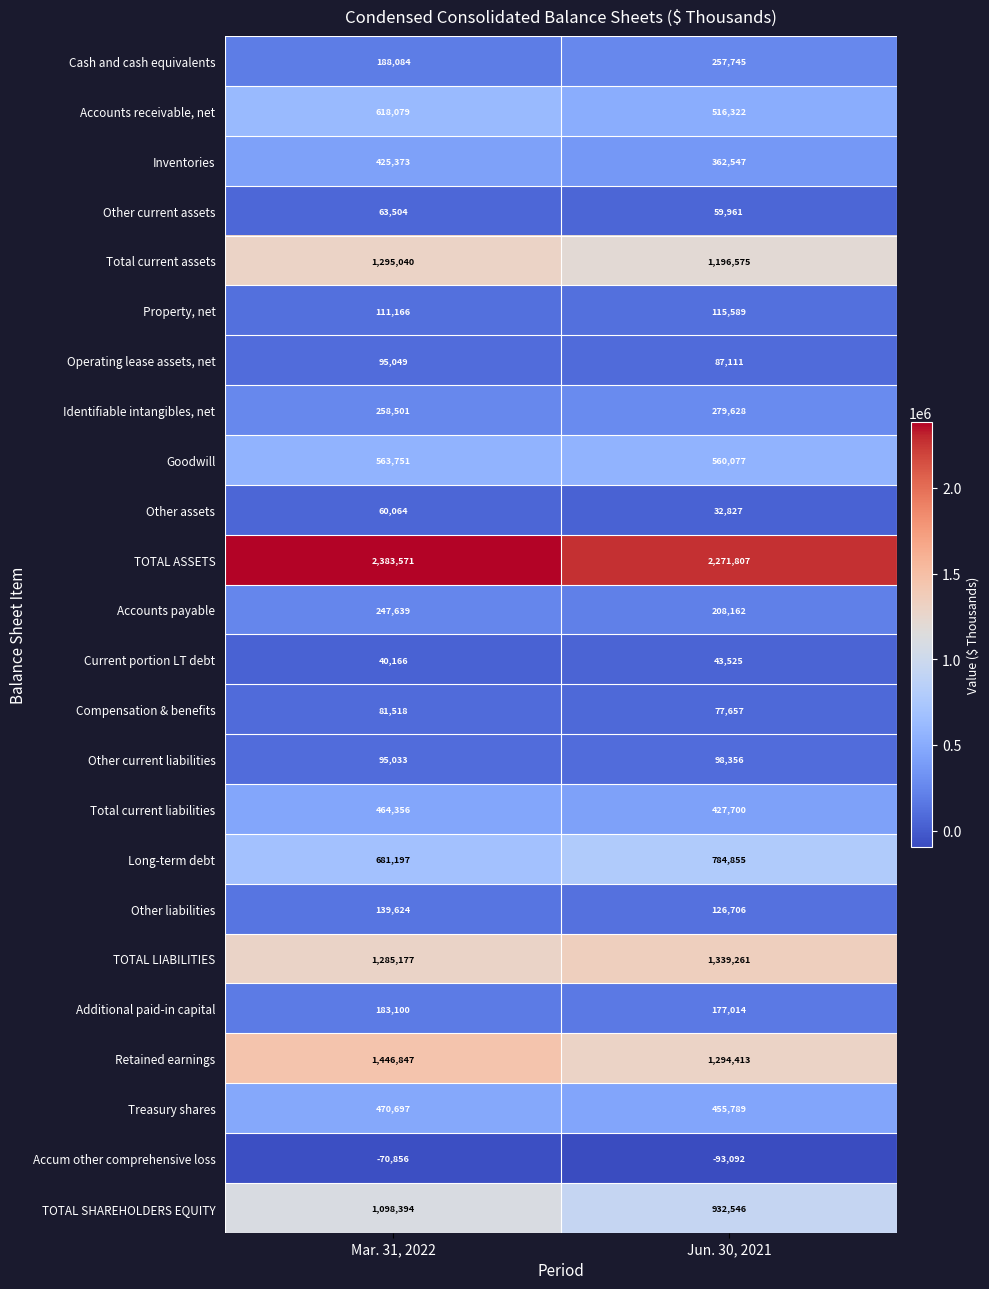

At which label does Accounts receivable, net reach its peak?

Mar. 31, 2022